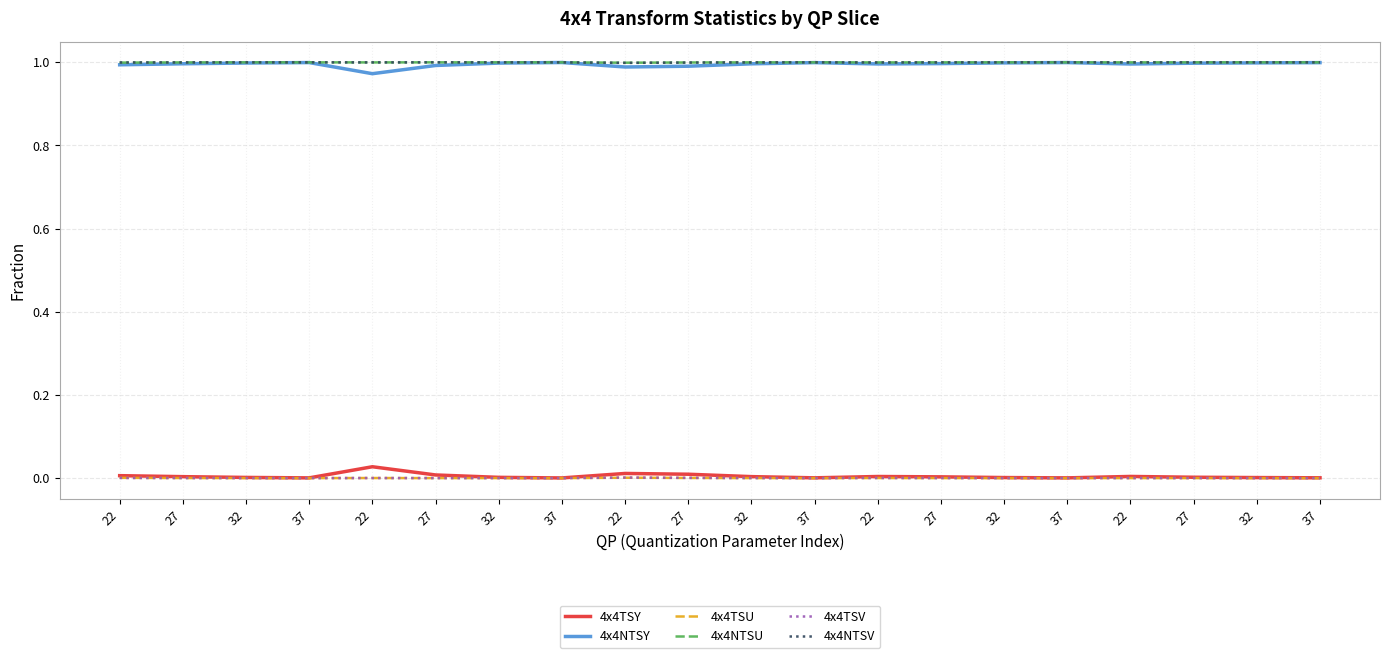

Which series has the largest range (max minus min)?

4x4TSY